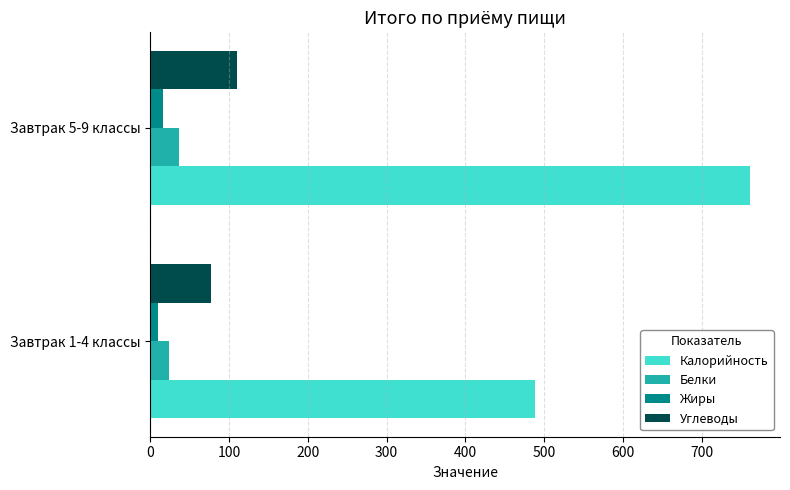

What is the average value of the Белки series?

30.0